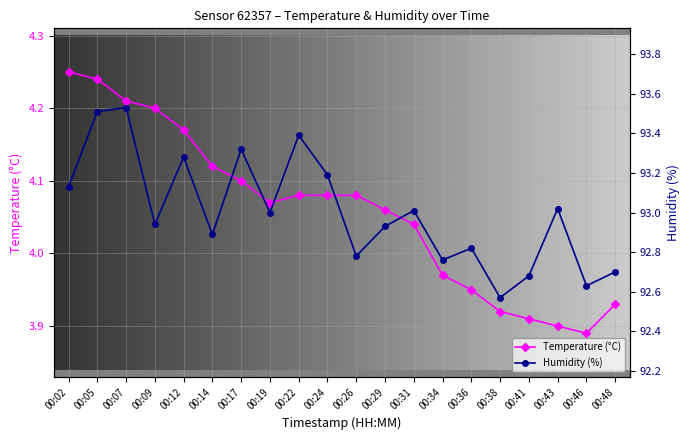

Reading left to right, transcribe all the data shown in this chart.

Temperature (°C): 4.2	4.2	4.2	4.2	4.2	4.1	4.1	4.1	4.1	4.1	4.1	4.1	4.0	4.0	4.0	3.9	3.9	3.9	3.9	3.9
Humidity (%): 93.1	93.5	93.5	92.9	93.3	92.9	93.3	93.0	93.4	93.2	92.8	92.9	93.0	92.8	92.8	92.6	92.7	93.0	92.6	92.7